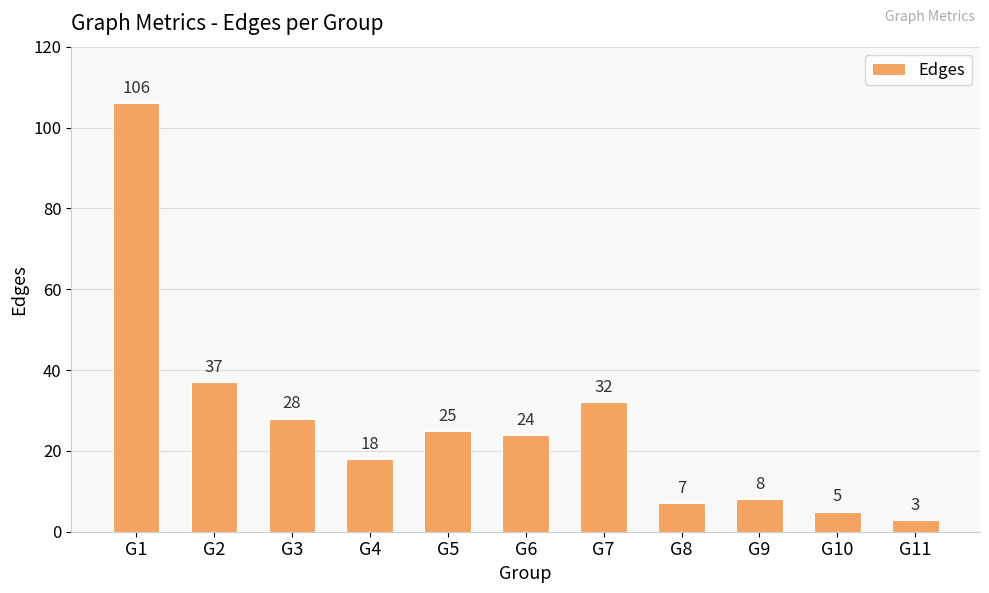

How many distinct data groups are displayed?

1